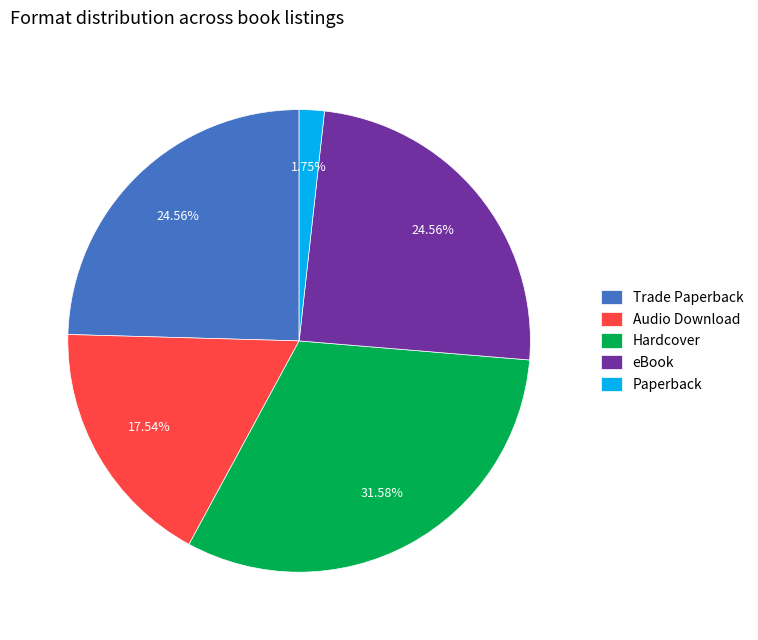

Is it true that Hardcover is 20% of the pie?

False